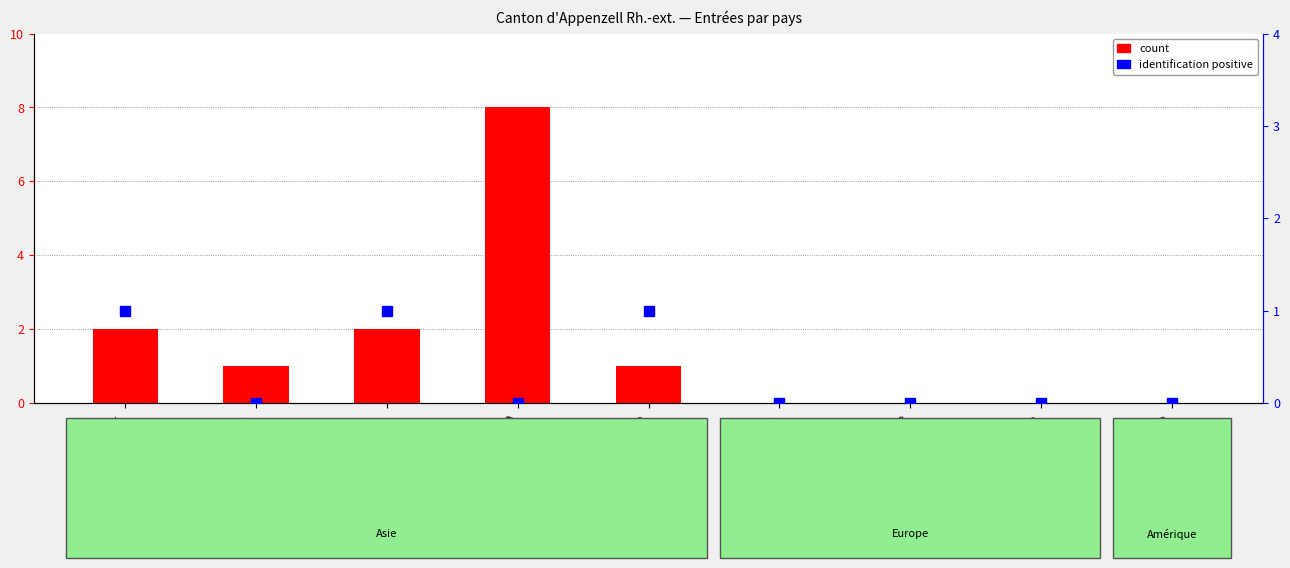

Which series has the largest Y range (max minus min)?

count